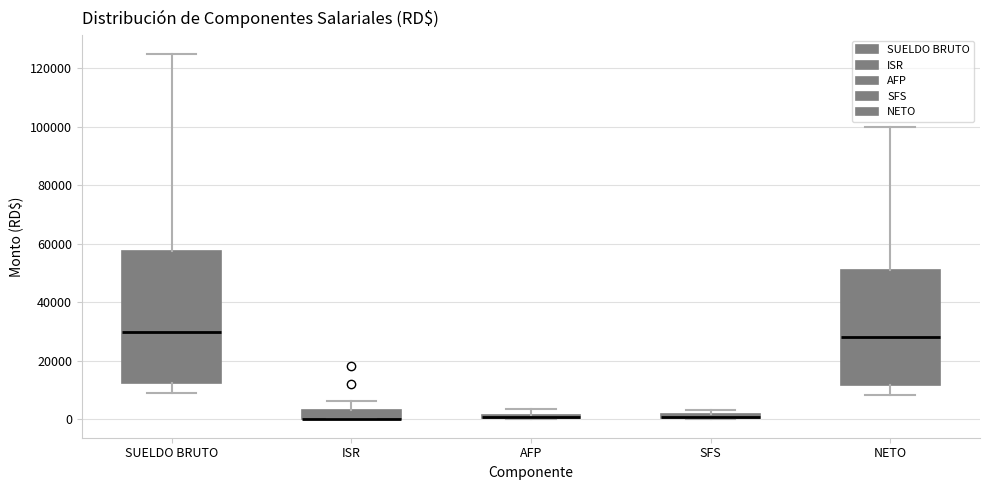

Which box is the tallest, from its lower edge to its upper edge?

SUELDO BRUTO